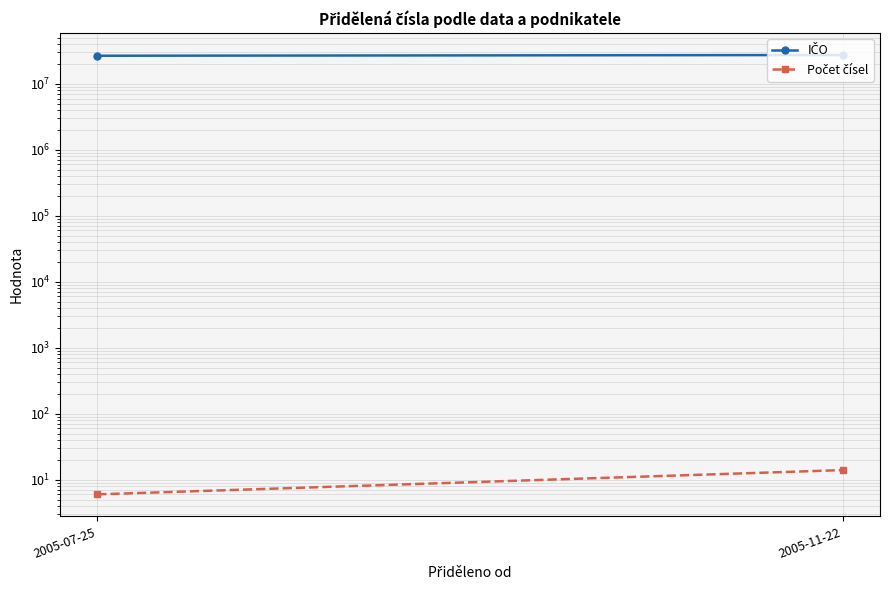

Which series has the largest range (max minus min)?

IČO